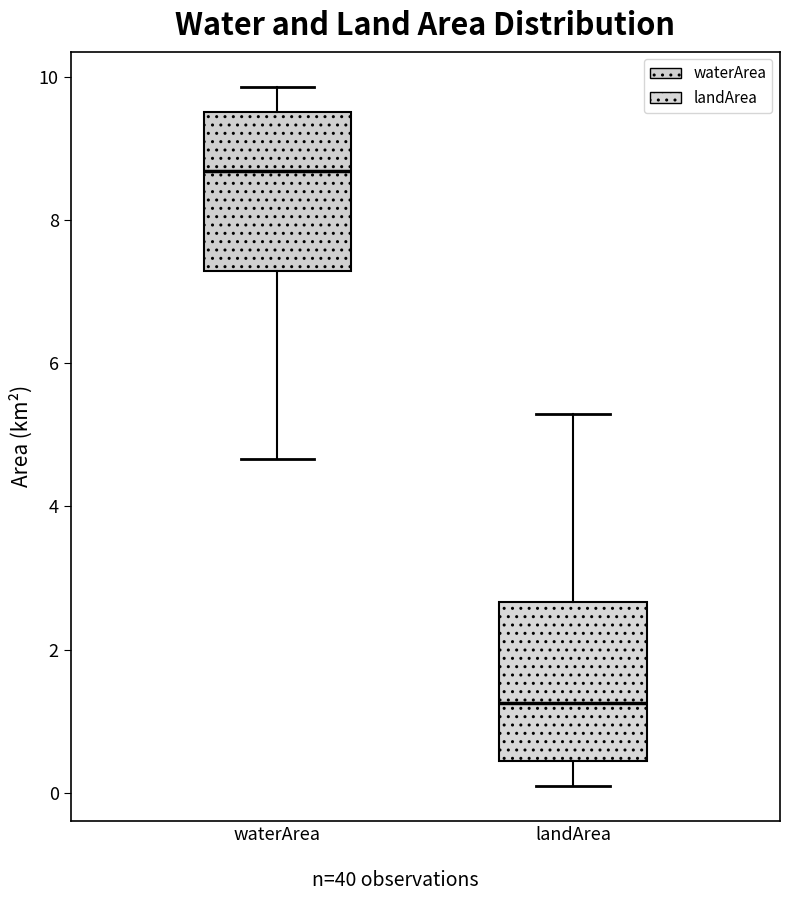

Reading left to right, read every box against the y-axis: the position of its median line, the range the box covers, and the ends of its whiskers. The values are not printed on the chart, so give them approximately, as read against the axis.

waterArea: median 8.6, box 7.2 to 9.6, whiskers 4.6 to 9.8
landArea: median 1.2, box 0.4 to 2.6, whiskers 0.0 to 5.4